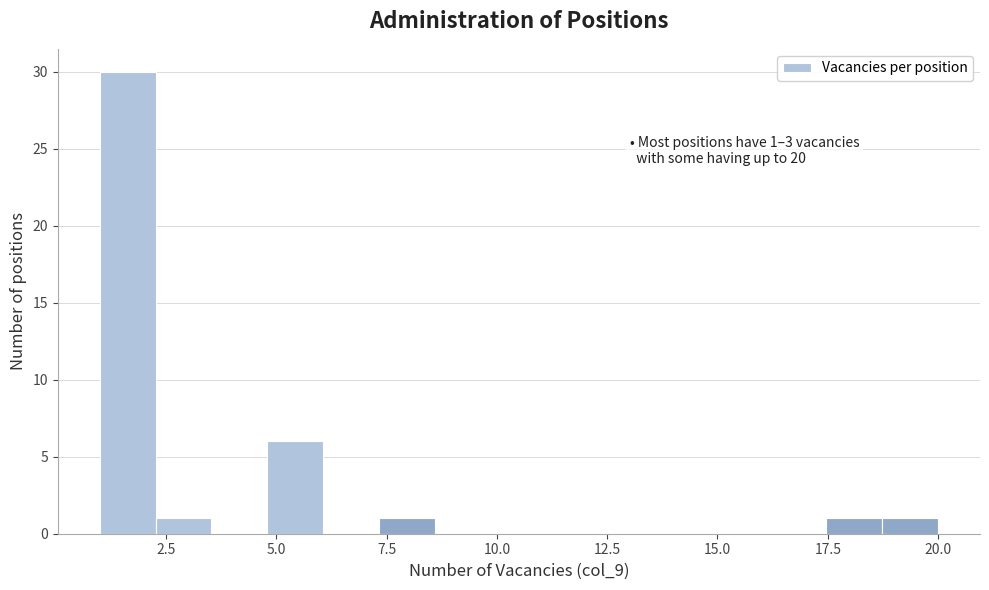

Read against the x-axis, roughly where is the centre of the tallest bar?

1.5